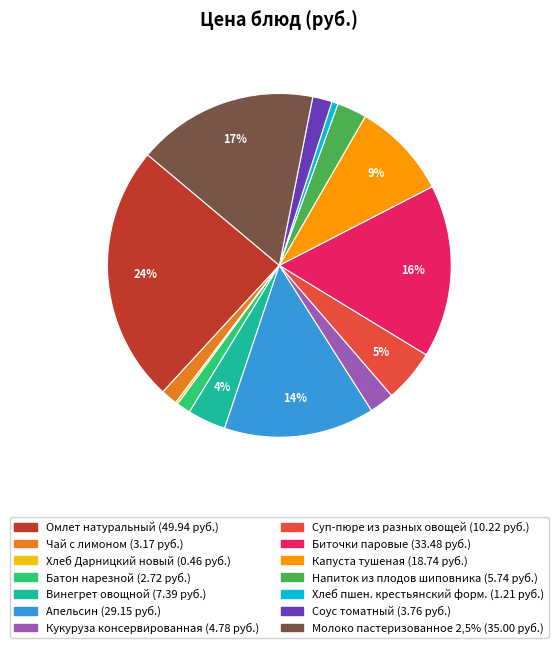

Is there a majority slice in this chart?

No